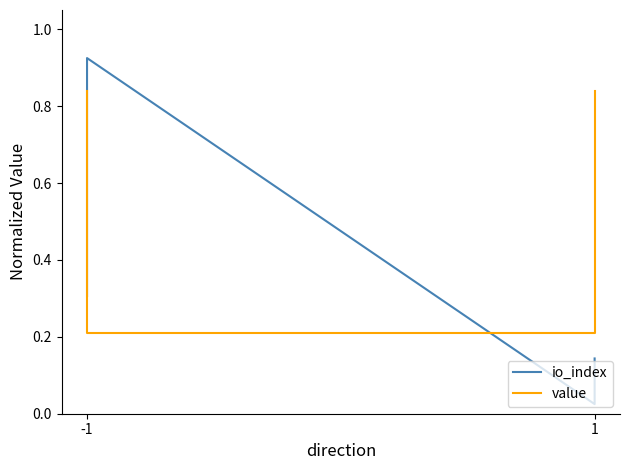

Does the chart have visible grid lines?

No